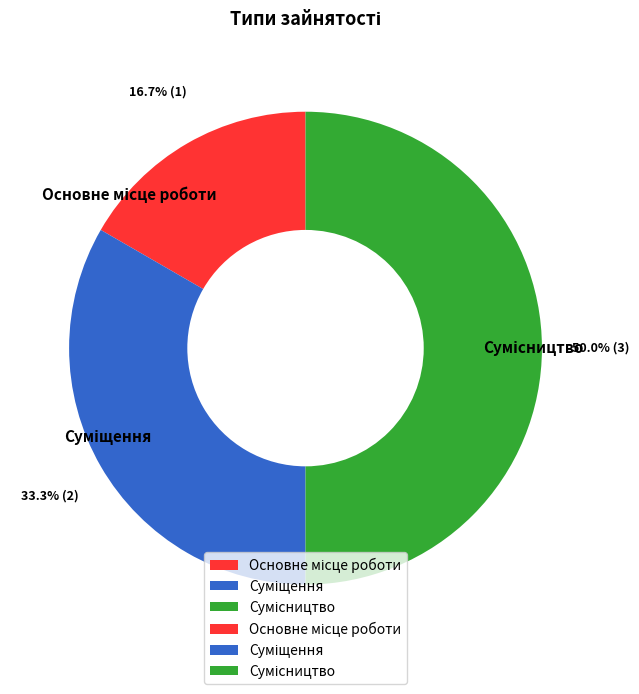

Approximately how many times larger is the value at Сумісництво compared to Основне місце роботи?

3.0